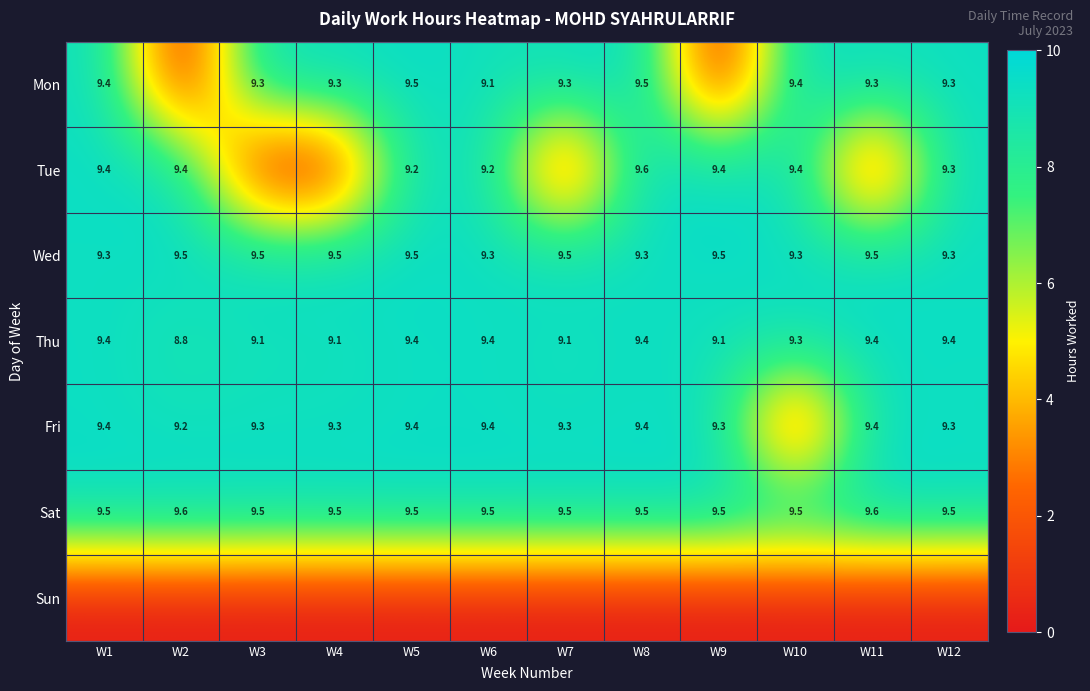

Read the Wed value at W1.

9.3